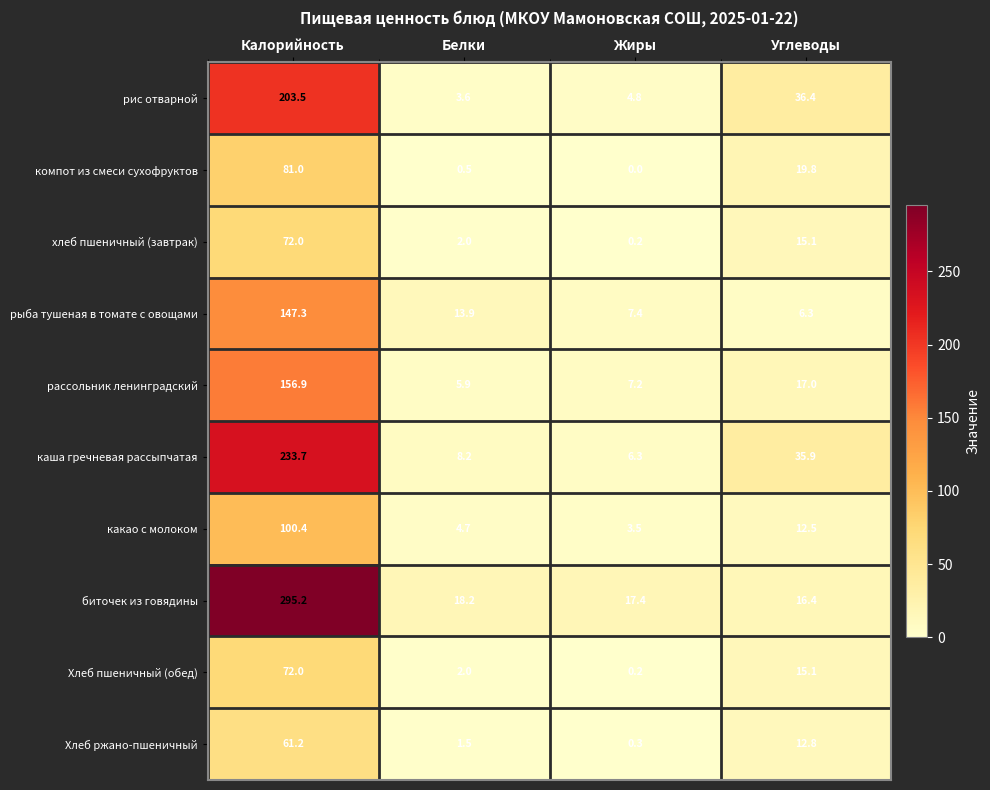

At which category does the chart reach its minimum across all series?

Жиры